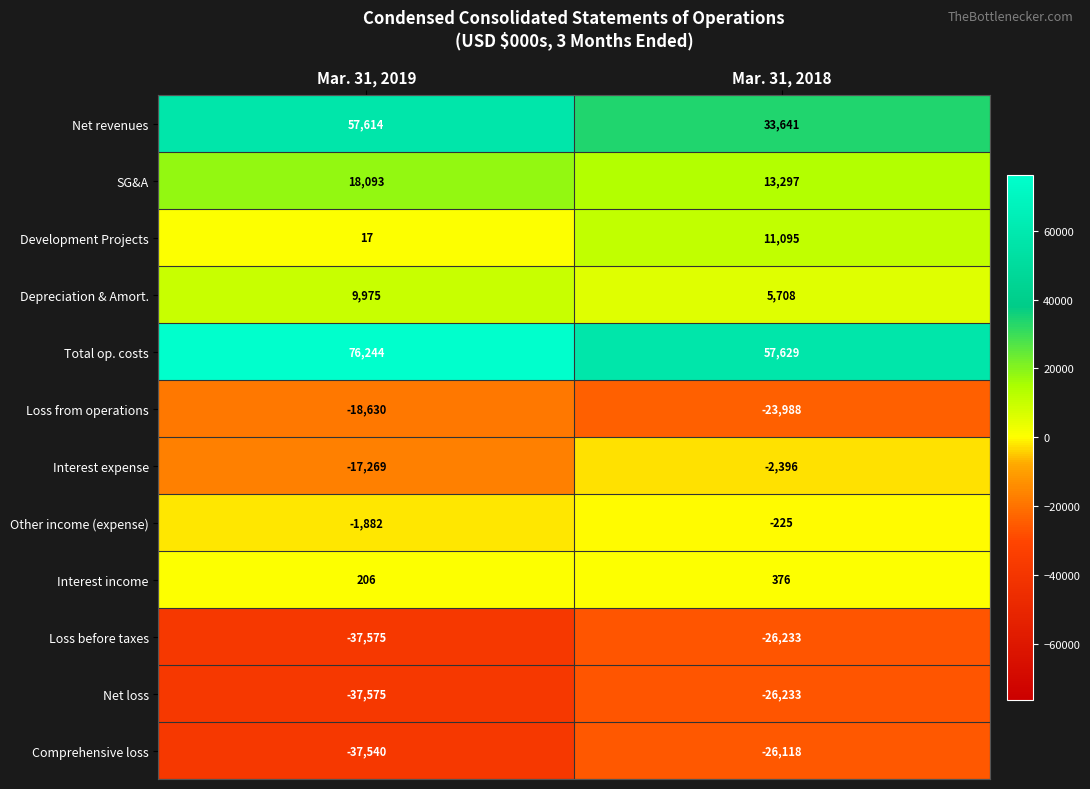

What is the minimum value shown in the chart?

-37575